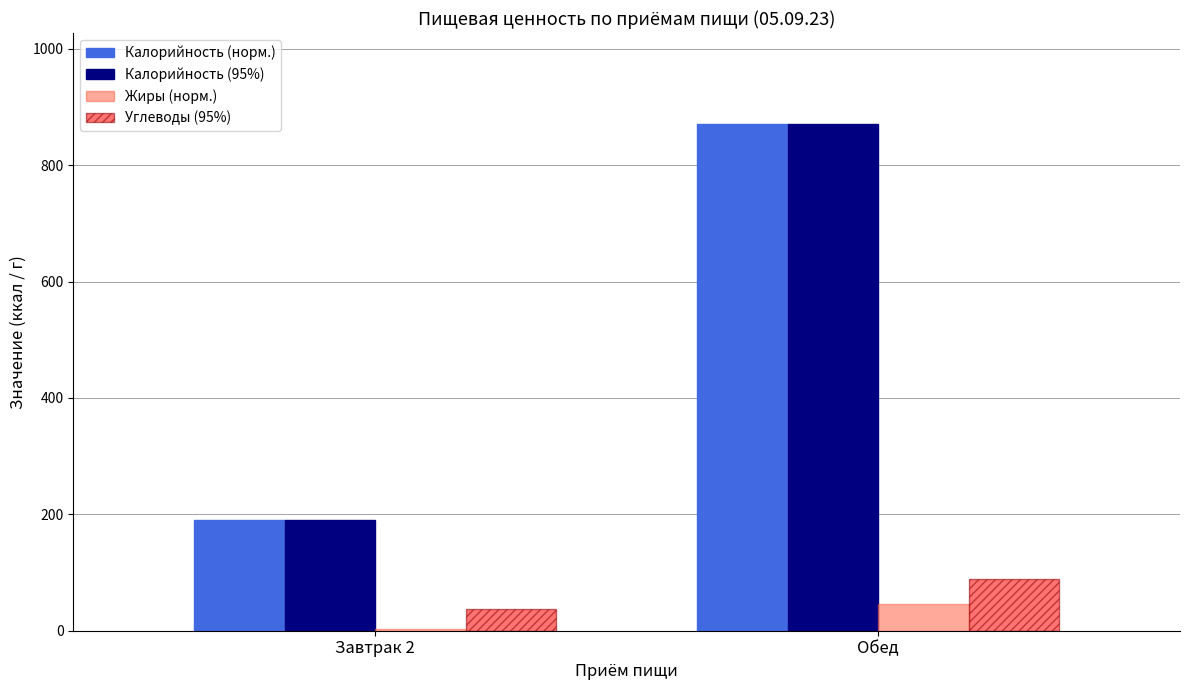

The value of Калорийность (95%) at Завтрак 2 is 190.3. True or false?

True